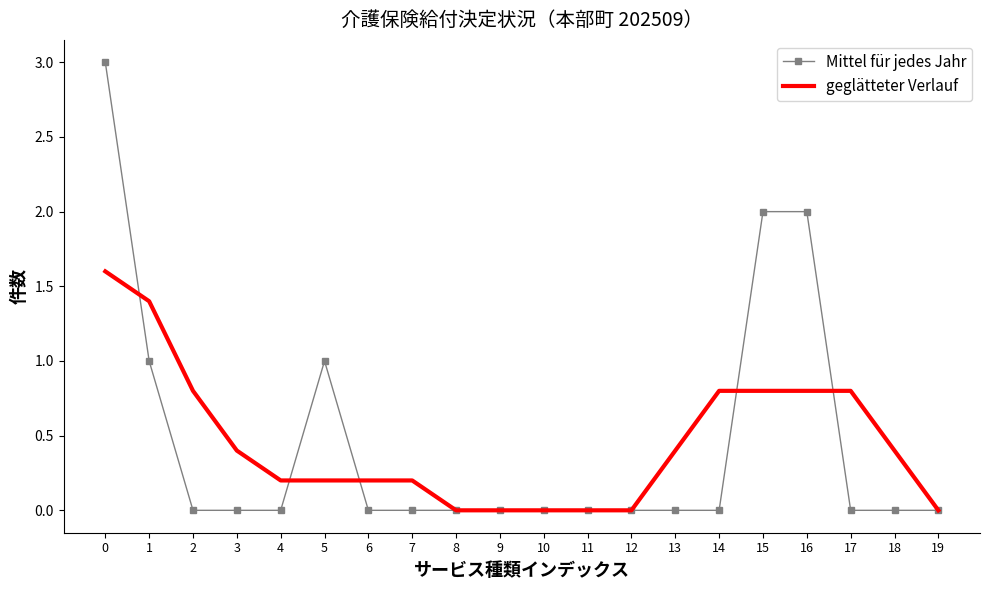

Between 8 and 16, which series saw the biggest shift?

Mittel für jedes Jahr